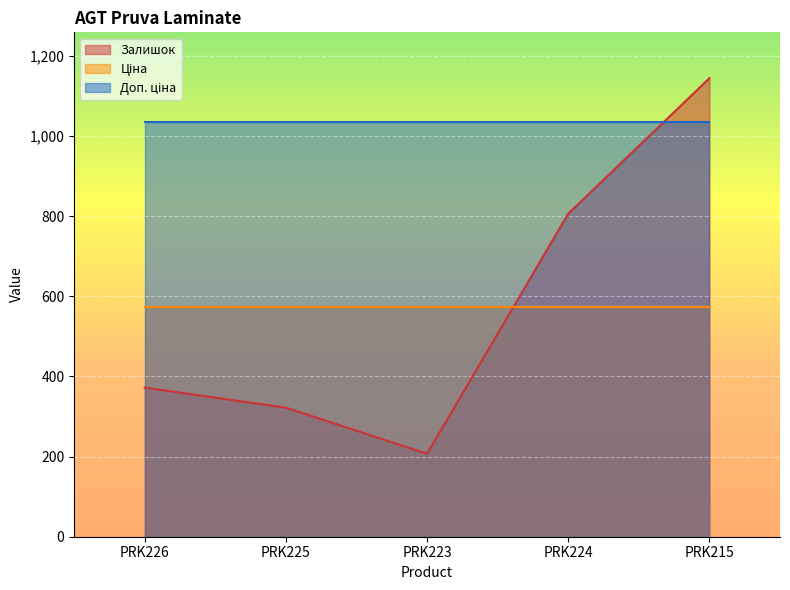

The Залишок series shows 1650.0 at PRK215. True or false?

False